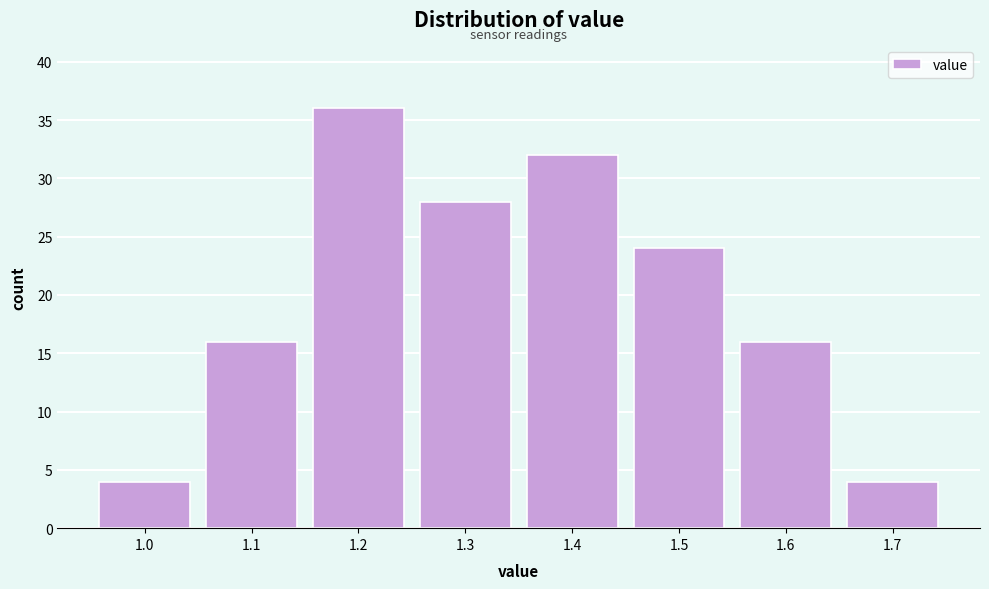

Reading right to left, what are all the values shown in this chart?

1.7=4	1.6=16	1.5=24	1.4=32	1.3=28	1.2=36	1.1=16	1.0=4